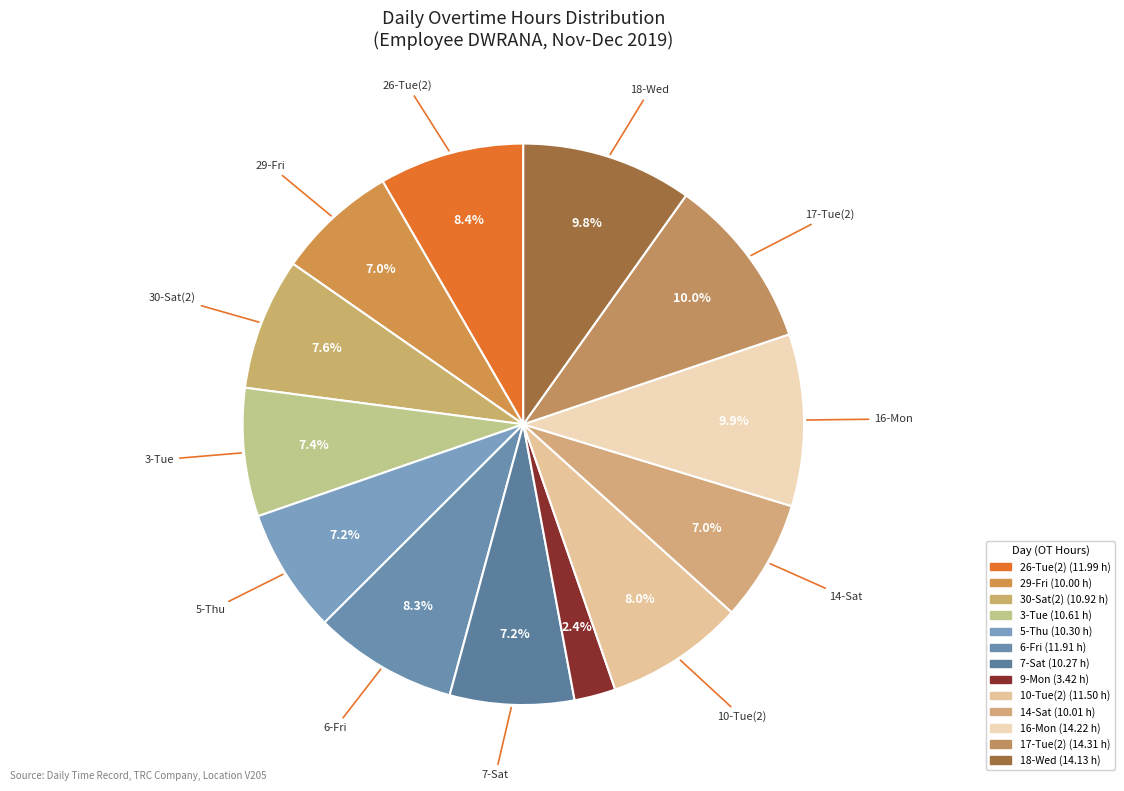

How many slices are in this pie chart?

13